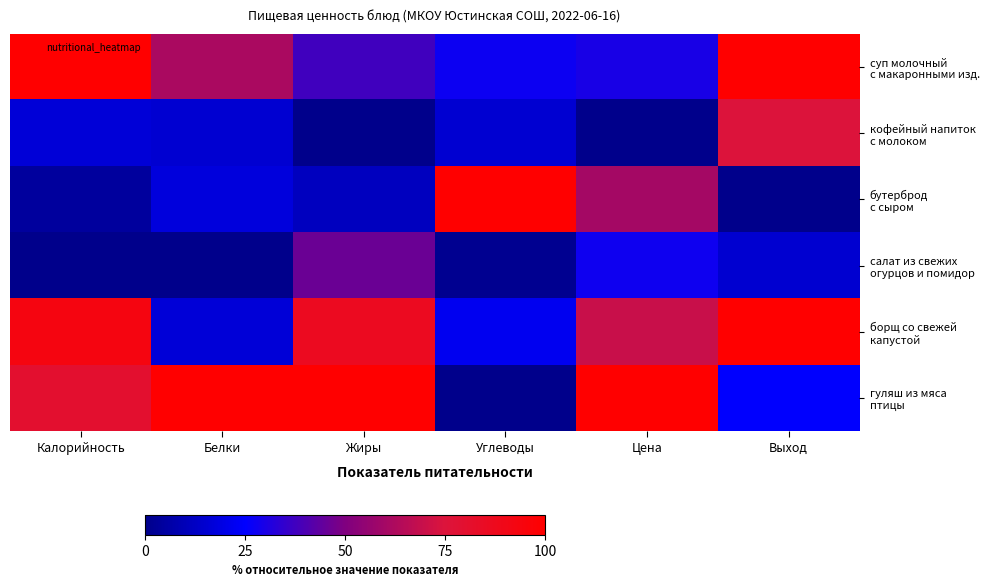

Which series has the largest range (max minus min)?

бутерброд с сыром